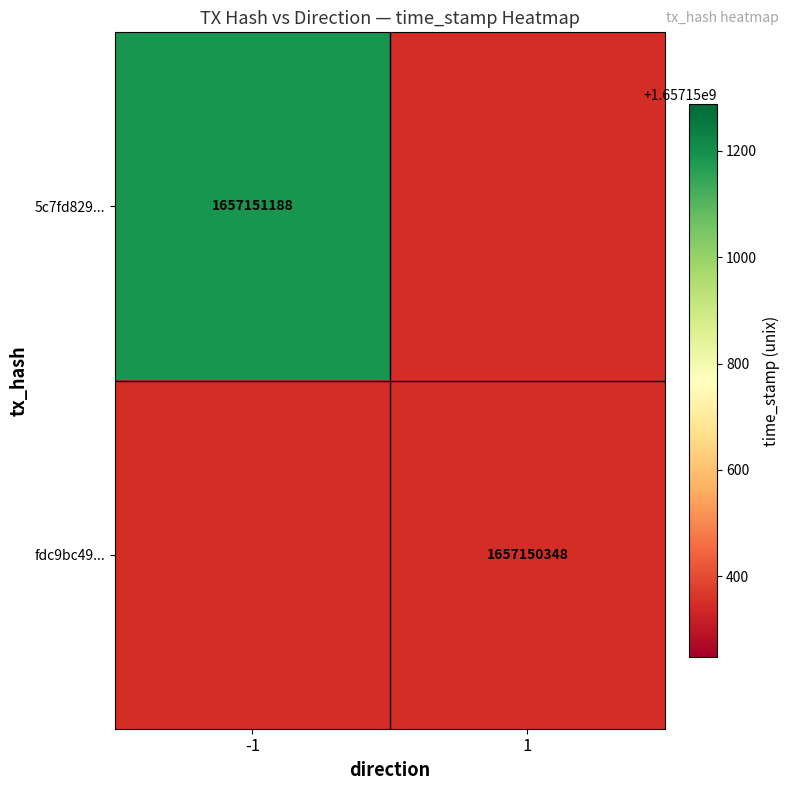

Reading left to right, list all the values displayed in this chart.

5c7fd829: -1	1657151188
fdc9bc49: 1	1657150348